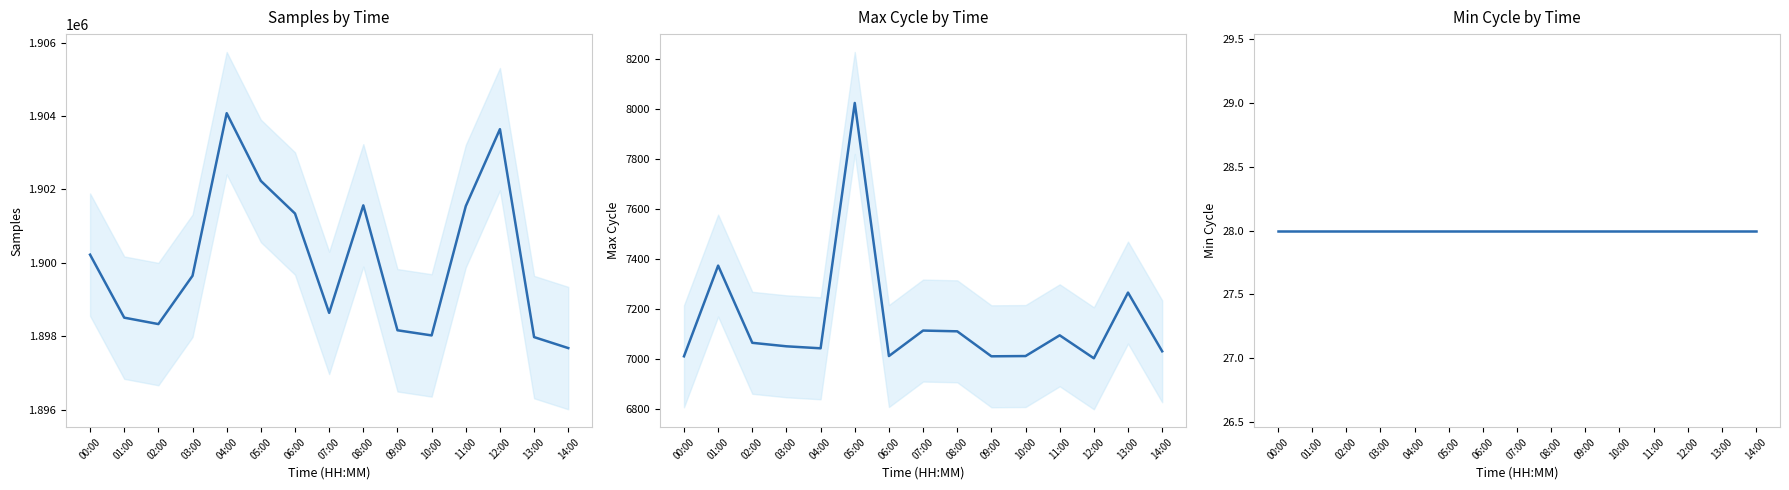

What is the value of the Samples point at the 8th from the left?

1898635